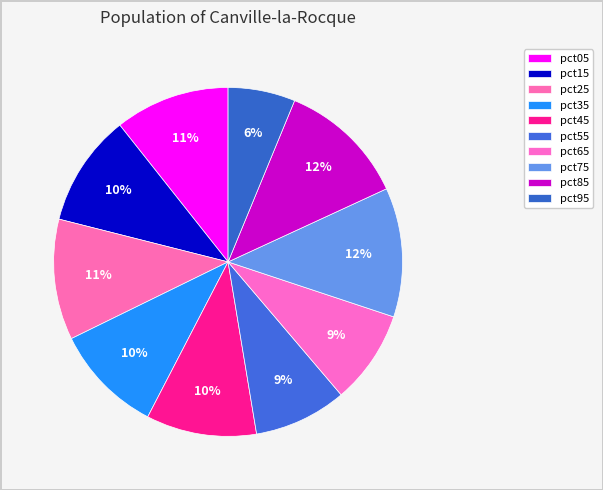

Count the number of slices in the pie.

10